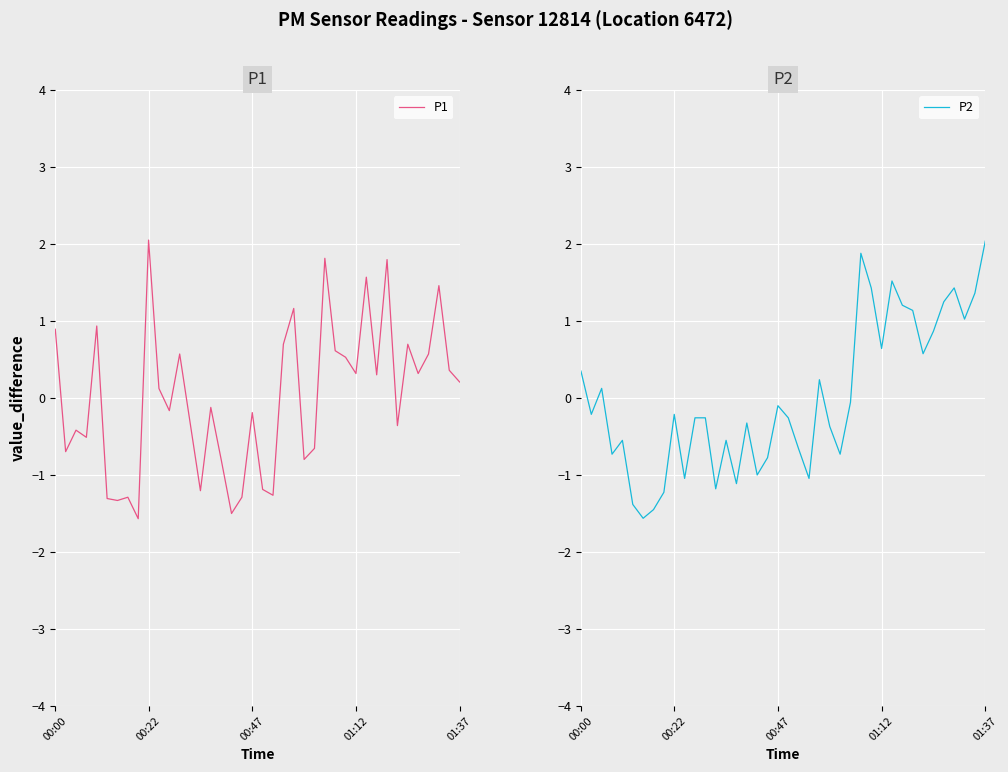

How many categories are shown in the chart?

40